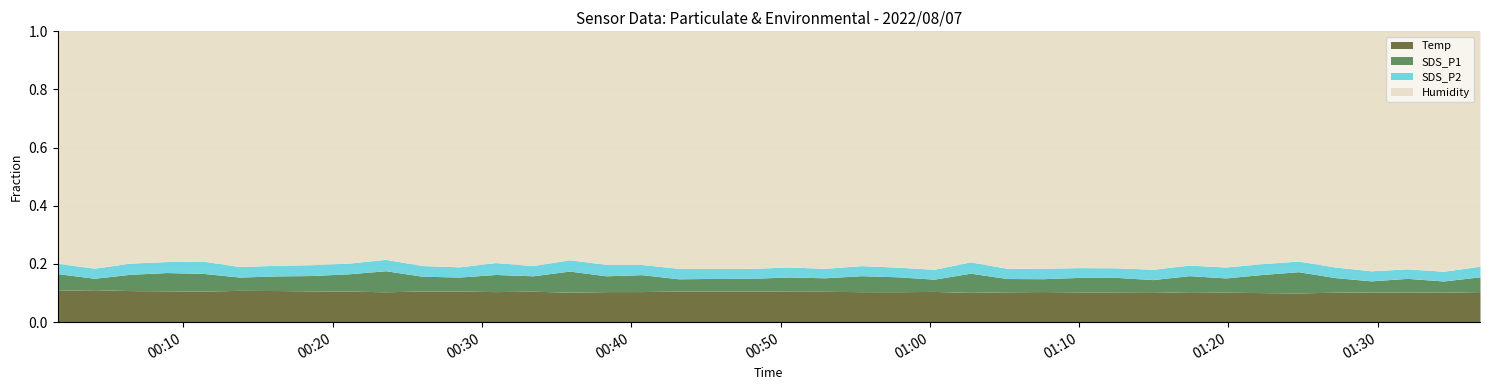

Reading right to left, list all the values displayed in this chart.

SDS_P1: 6.7	4.5	5.8	4.6	6.2	9.2	7.8	6.0	7.2	5.1	6.1	6.1	5.4	5.6	8.3	5.2	6.3	6.8	5.7	6.1	5.4	5.3	5.2	7.2	6.8	9.2	6.6	7.4	6.0	6.3	9.2	7.5	6.6	6.2	5.7	7.7	7.9	7.0	4.8	7.2
SDS_P2: 4.5	4.0	4.0	4.2	4.5	4.6	4.7	4.6	4.5	4.3	4.0	4.1	4.4	4.3	4.9	4.2	4.1	4.3	4.0	4.2	4.2	4.2	4.4	4.3	4.9	5.0	4.3	5.2	4.3	4.5	5.0	4.6	4.7	4.5	4.5	5.3	4.8	4.8	4.2	4.4
Temp: 12.6	12.6	12.6	12.6	12.7	12.7	12.7	12.7	12.7	12.8	12.8	12.8	12.9	12.8	12.9	12.9	12.9	13.0	13.0	13.1	13.1	13.1	13.1	13.1	13.1	13.1	13.2	13.2	13.2	13.3	13.3	13.4	13.4	13.5	13.5	13.5	13.6	13.6	13.7	13.7
Humidity: 99.9	99.9	99.9	99.9	99.9	99.9	99.9	99.9	99.9	99.9	99.9	99.9	99.9	99.9	99.9	99.9	99.9	99.9	99.9	99.9	99.9	99.9	99.9	99.9	99.9	99.9	99.9	99.9	99.9	99.9	99.9	99.9	99.9	99.9	99.9	99.9	99.9	99.9	99.9	99.9